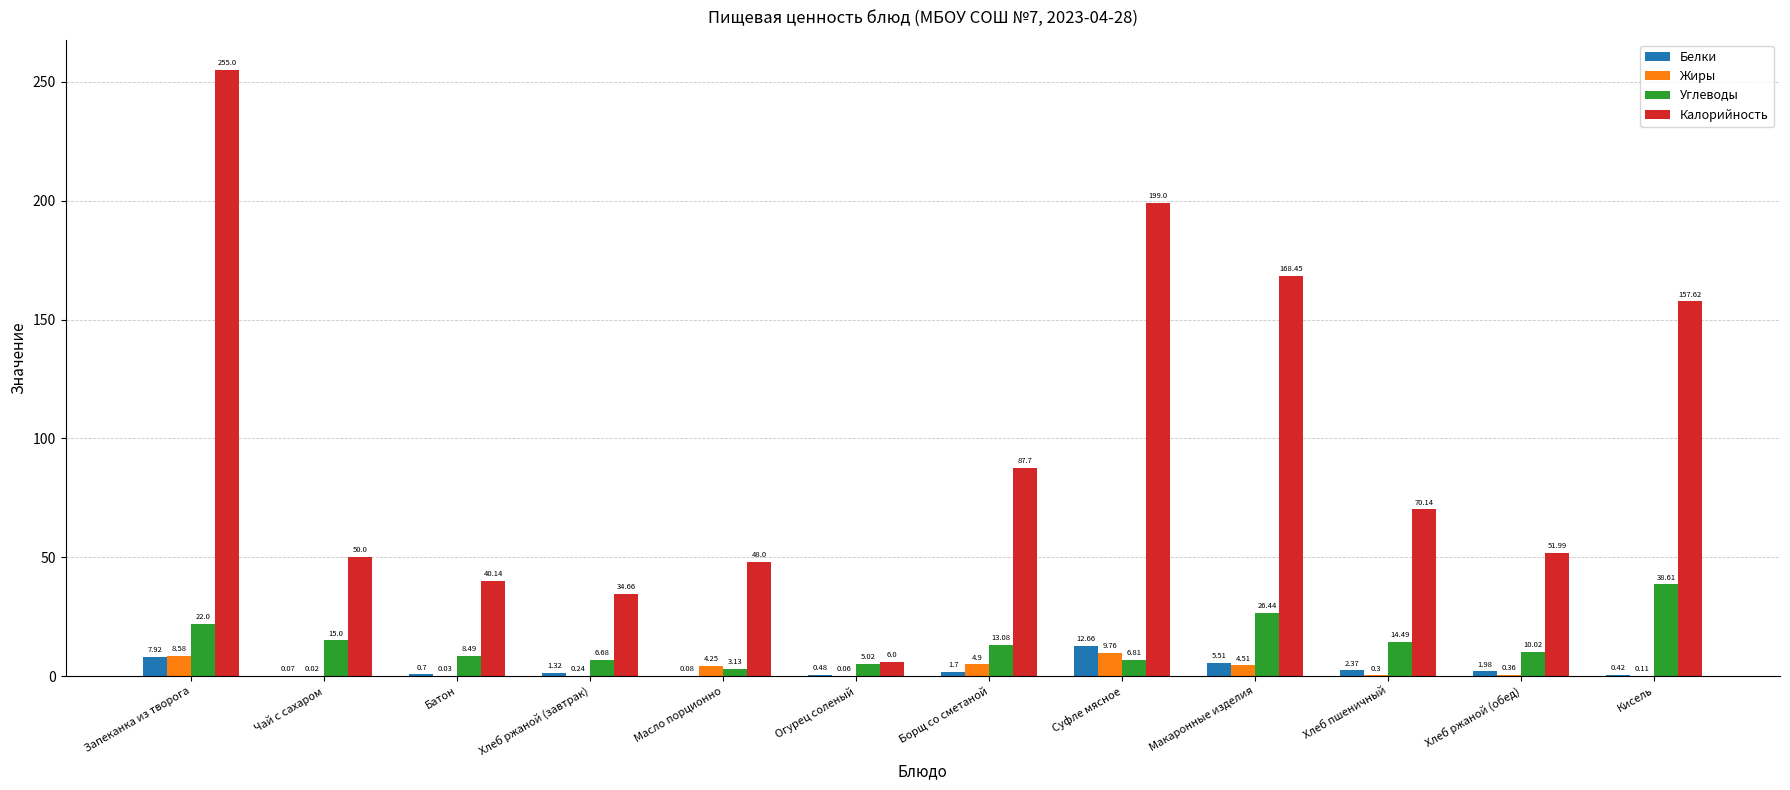

What is the spread (max minus min) of values at Суфле мясное?

192.2